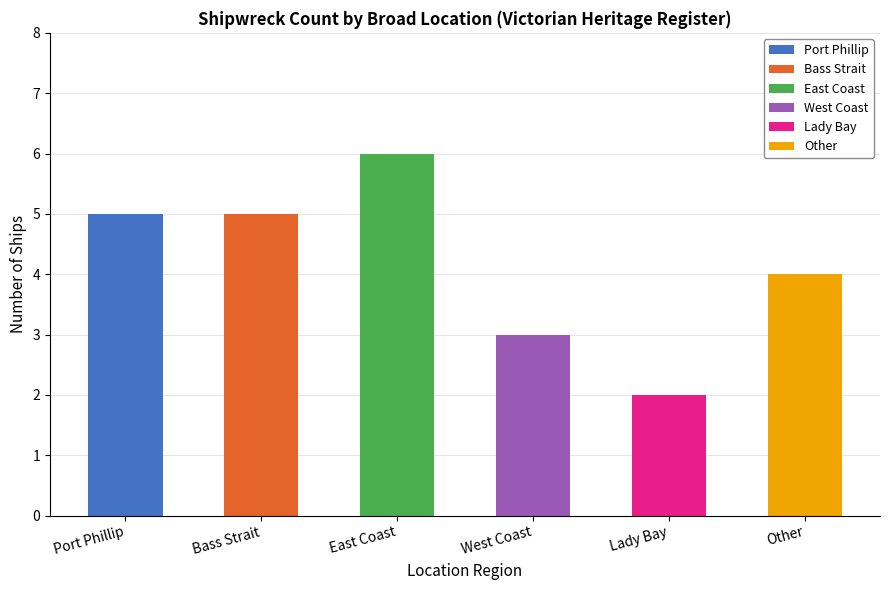

What is the maximum value shown in the chart?

6